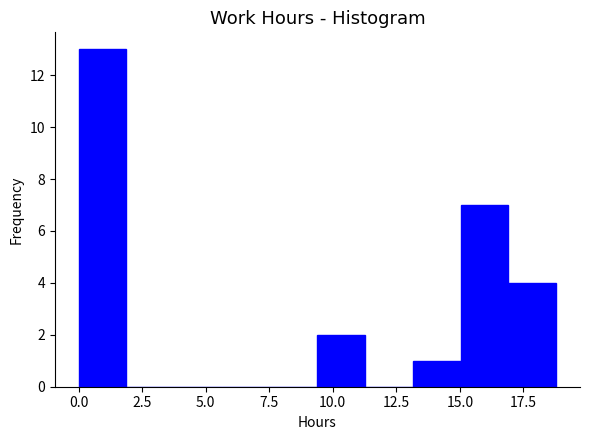

Around what value on the x-axis is the tallest bar? Give the approximate position of its centre, as read against the axis.

1.0